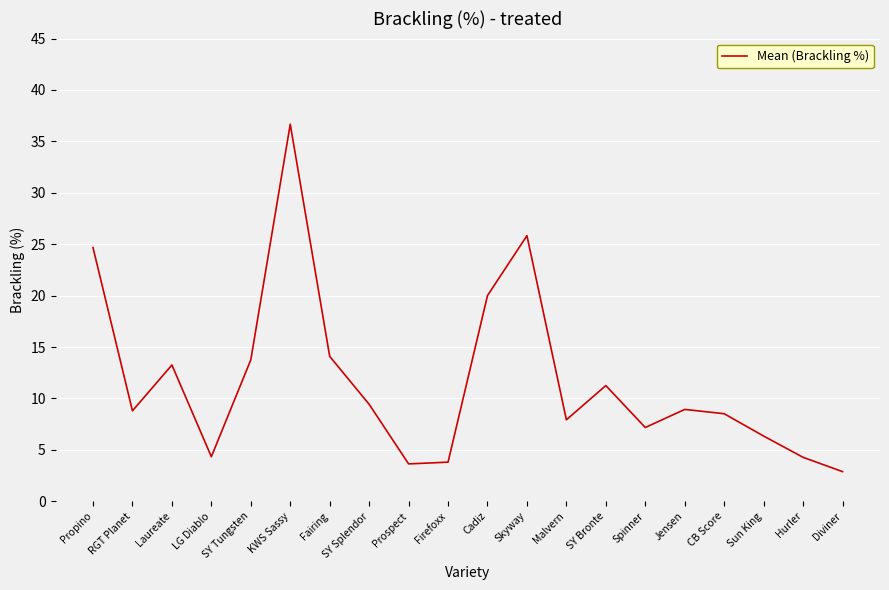

What is the difference between the values at KWS Sassy and Cadiz?

16.7